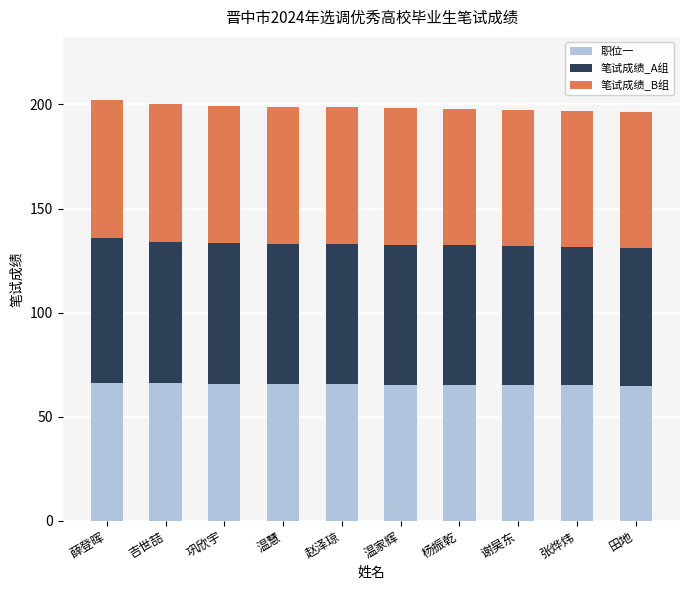

What is the total value across all series at 赵泽琼?

198.7